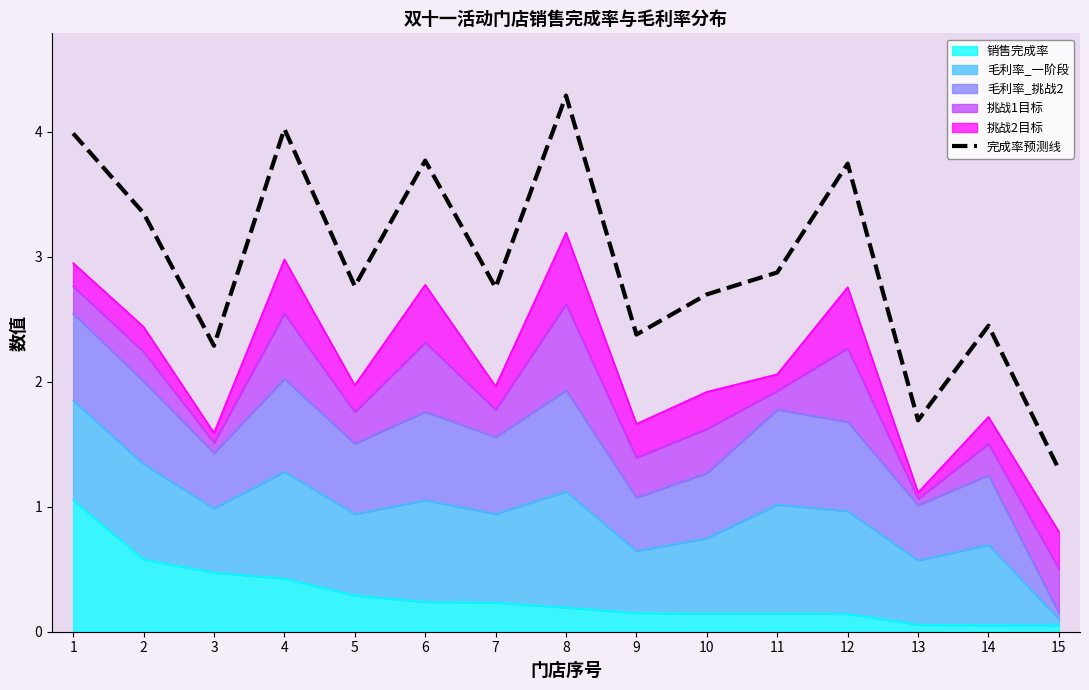

Where is the first local maximum?

4